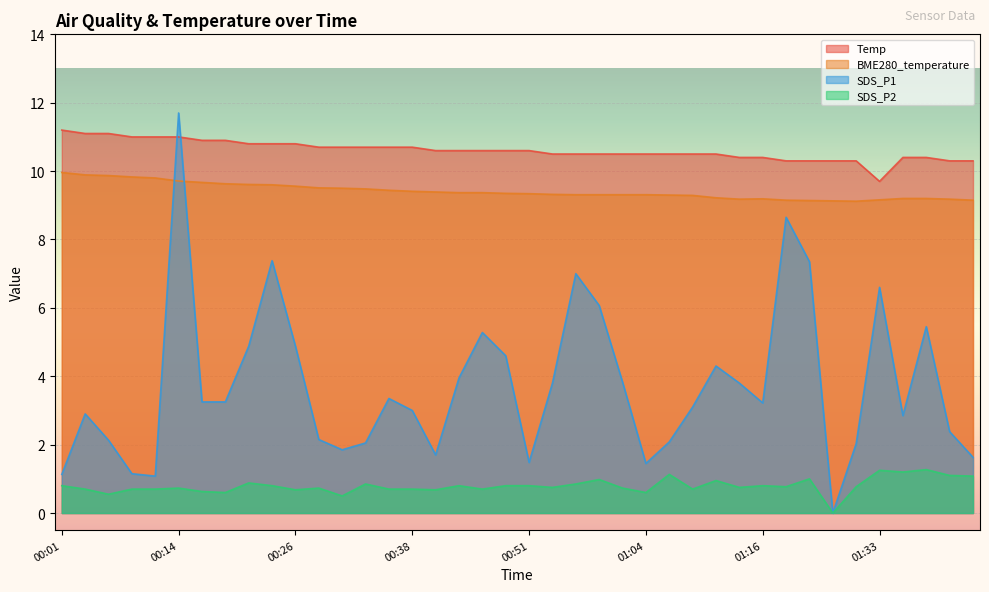

At which category does SDS_P1 reach its first local peak?

00:04